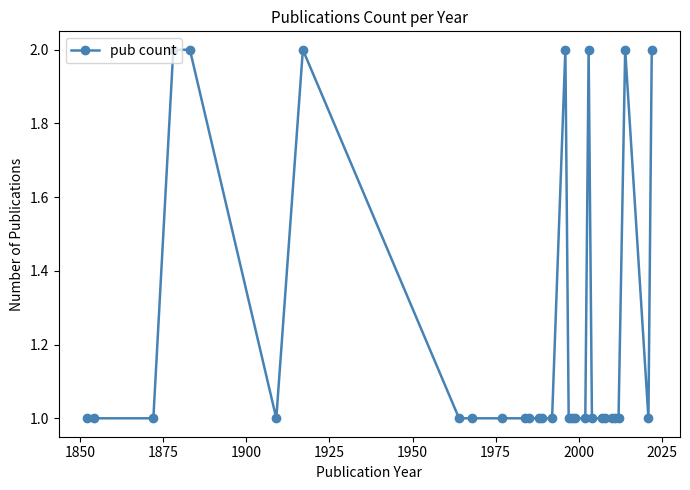

What is the sum of all values?

37